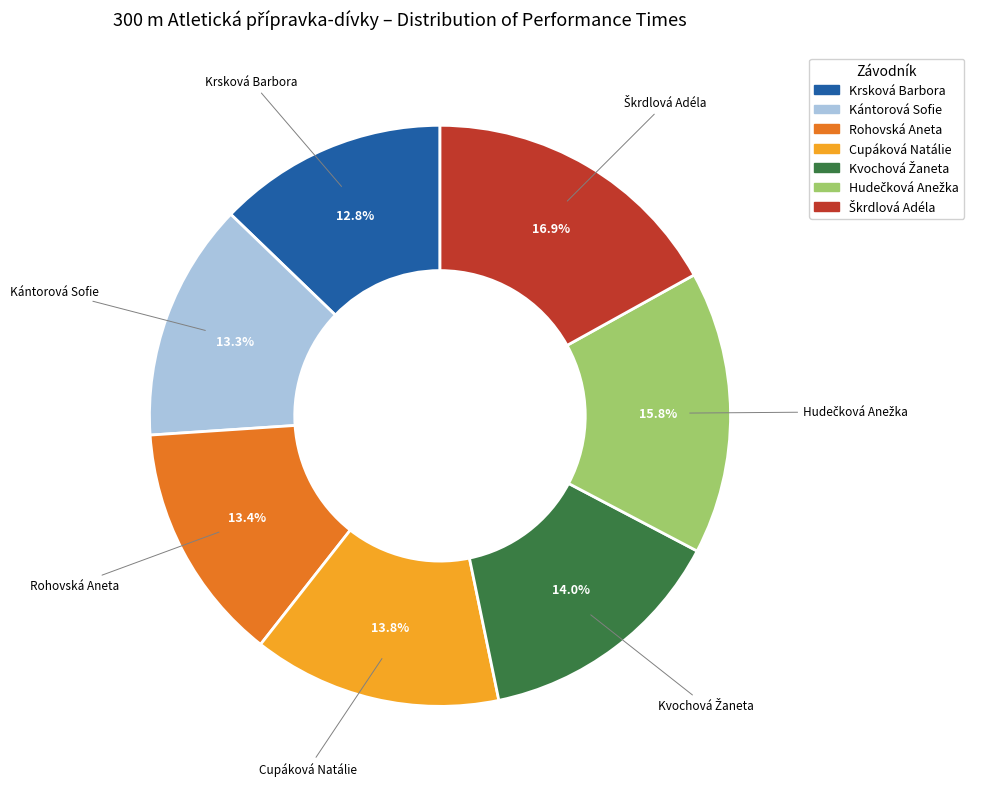

Is there any slice that represents more than half of the pie?

No